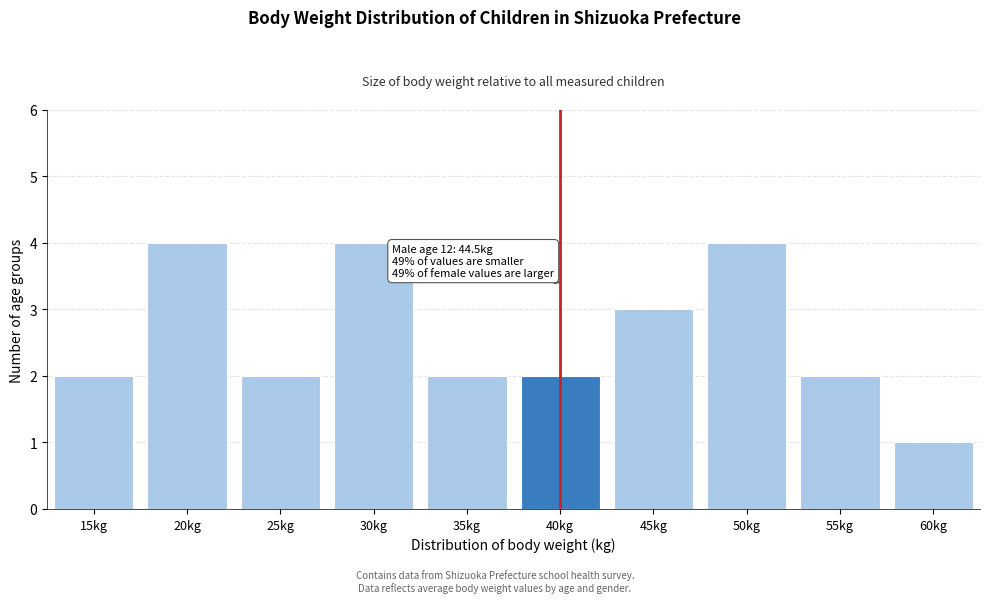

Reading left to right, what are all the values shown in this chart?

15kg=2	20kg=4	25kg=2	30kg=4	35kg=2	40kg=2	45kg=3	50kg=4	55kg=2	60kg=1